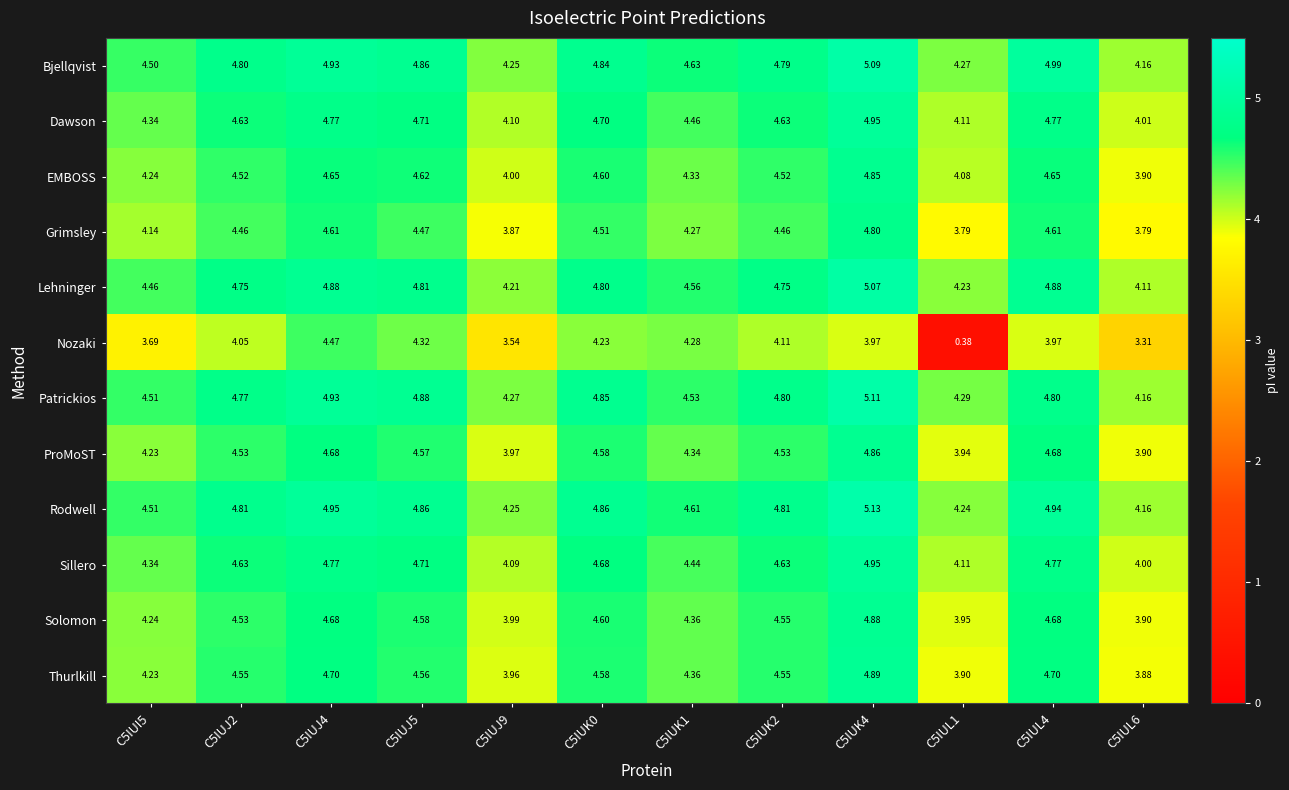

How many categories are shown in the chart?

12